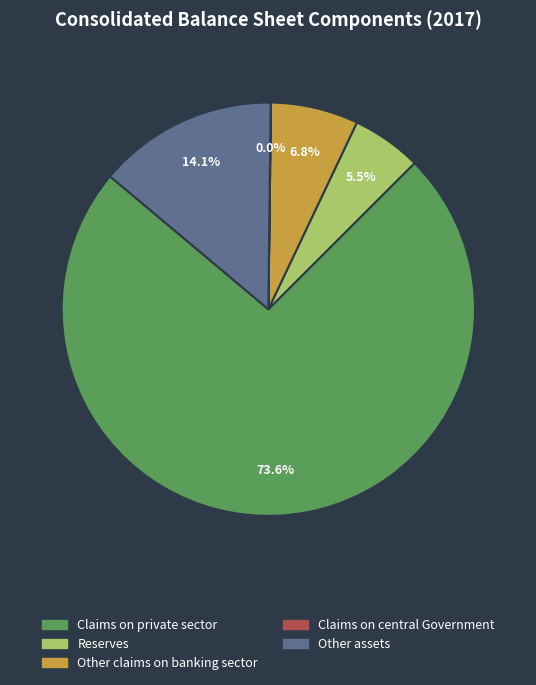

To the nearest percent, what is the average slice percentage?

20%